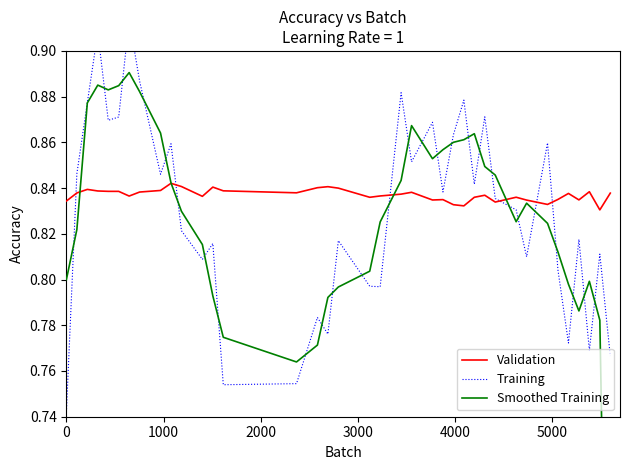

How many interior local peaks does the Validation series have?

10